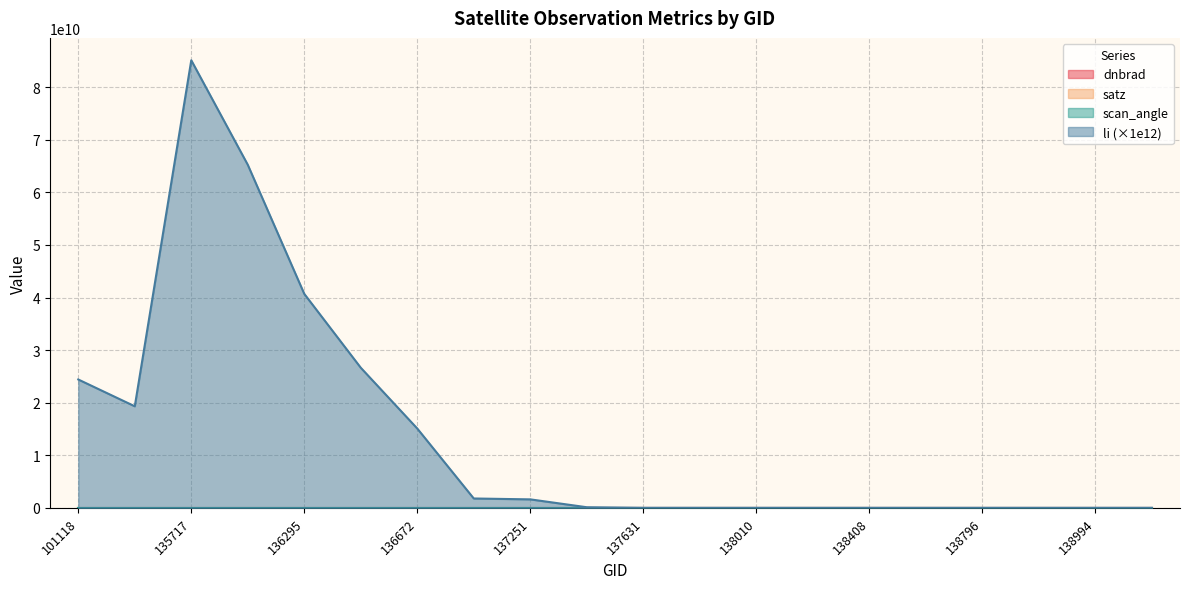

True or false: satz and li cross at least once.

False